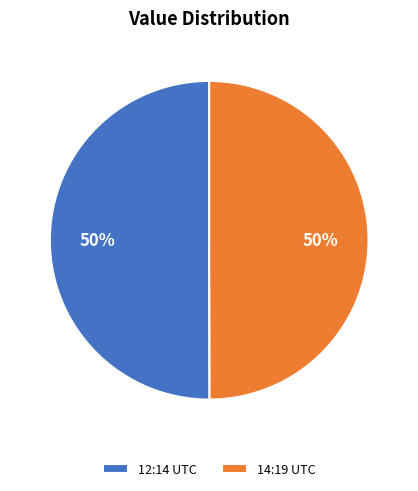

The 12:14 UTC slice represents 56% of the pie. True or false?

False